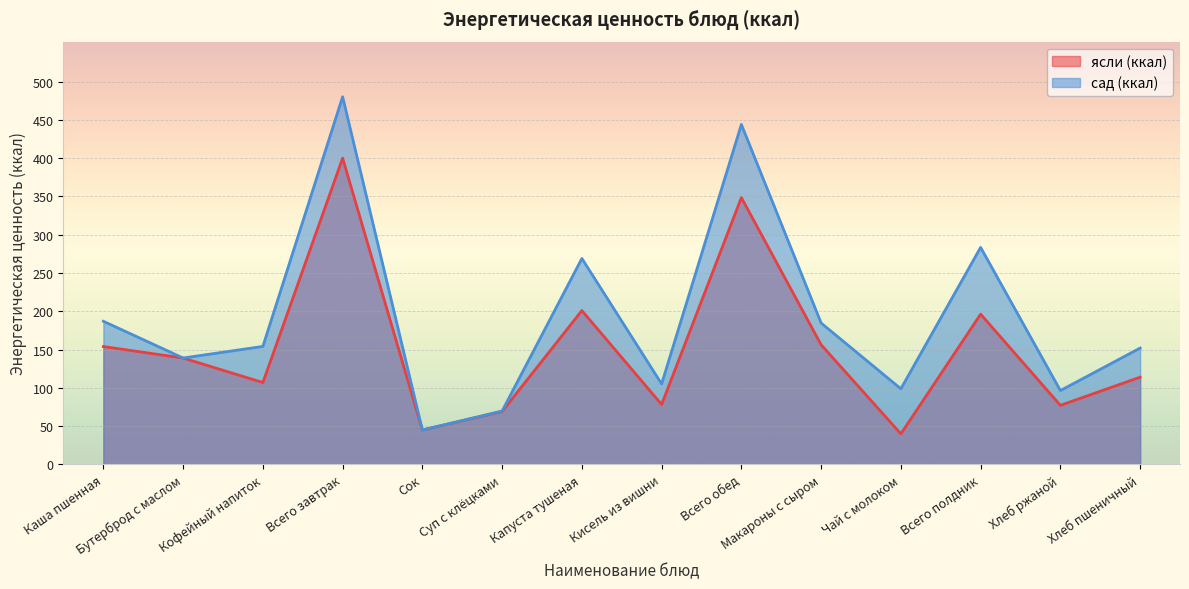

Between Сок and Капуста тушеная, which series saw the biggest shift?

сад (ккал)